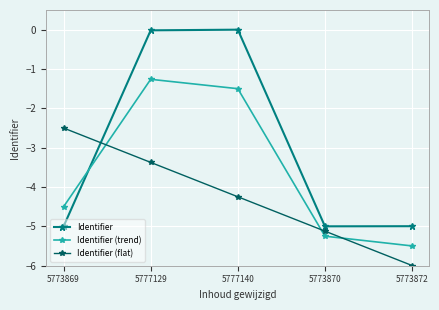

At which category is the sum across all series the highest?

5777129